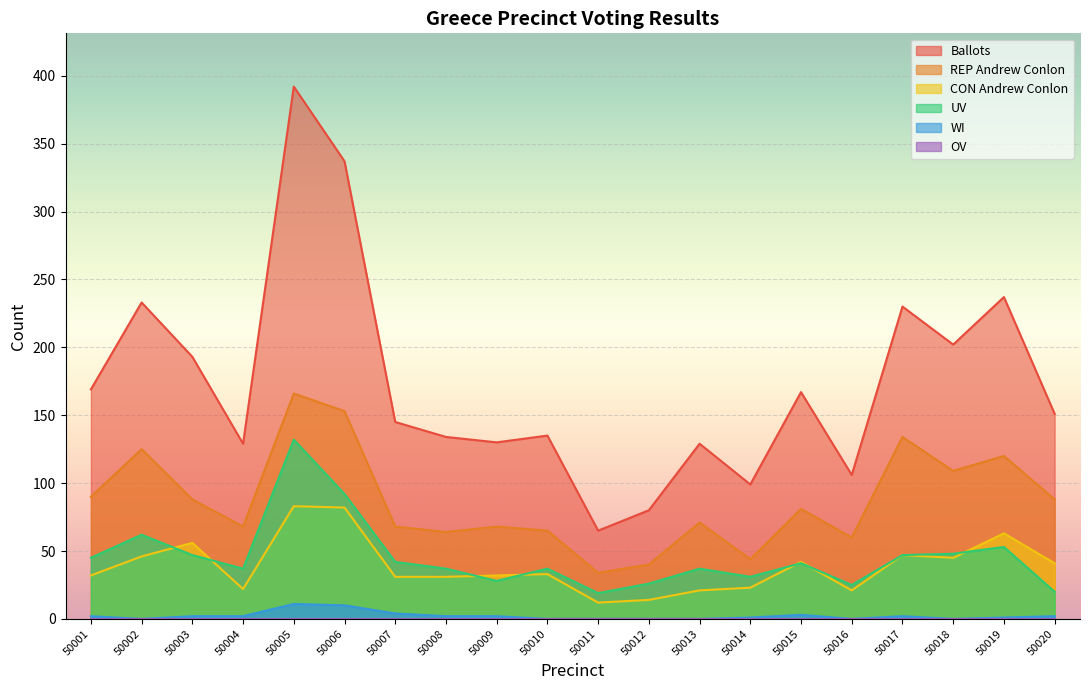

The WI series shows 10 at 50006. True or false?

True